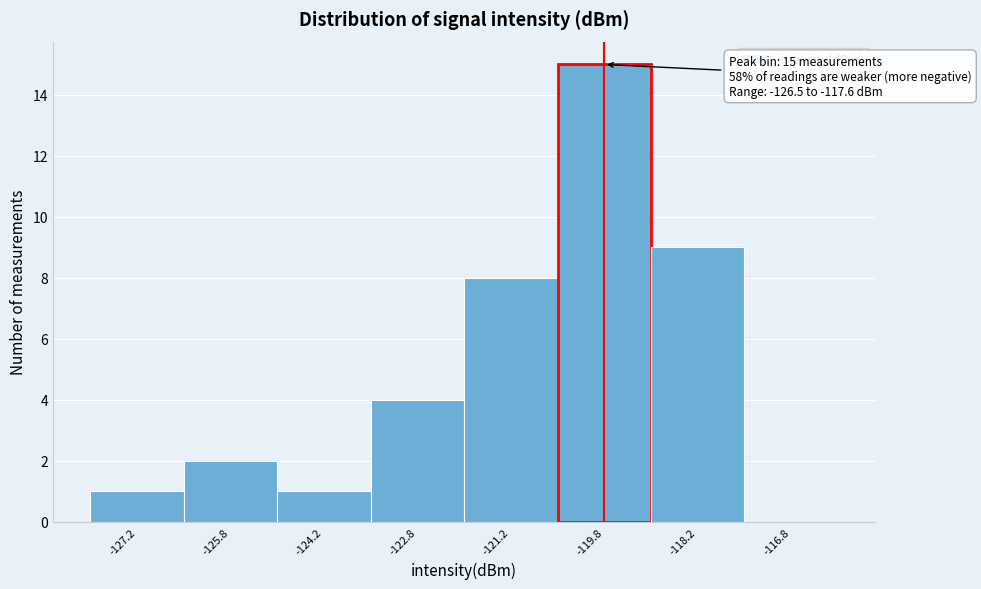

Which range on the x-axis has the tallest bar?

-120.5 to -119.0